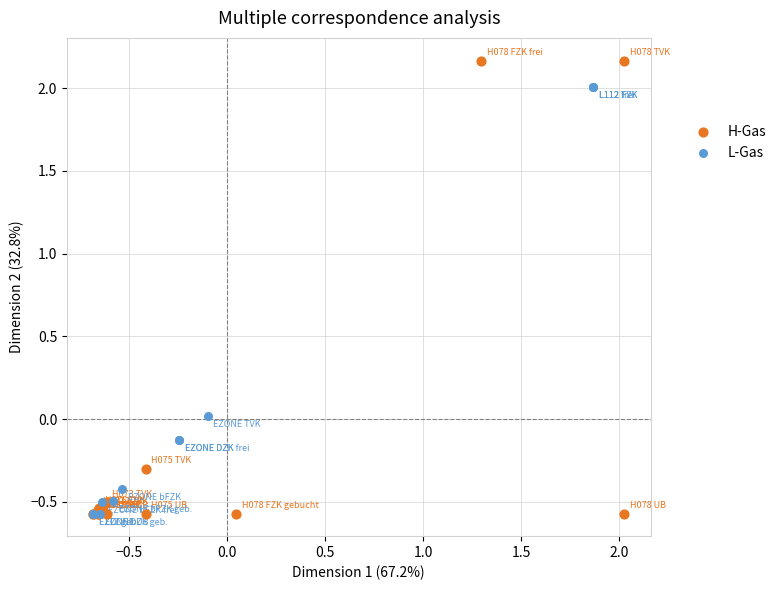

Which series has the widest spread of Y values?

H-Gas